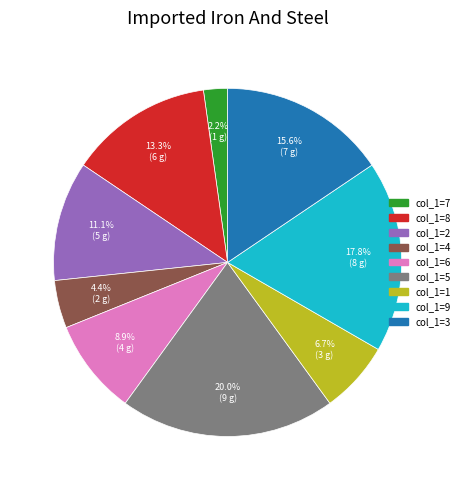

Is there any slice that represents more than half of the pie?

No